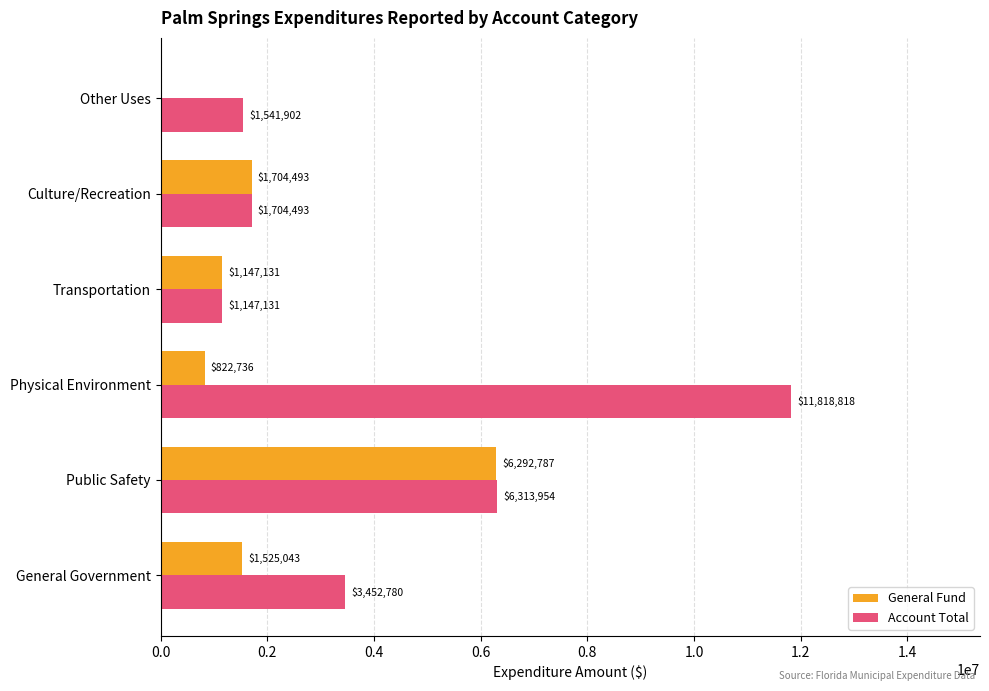

What is the maximum value for General Fund?

6292787